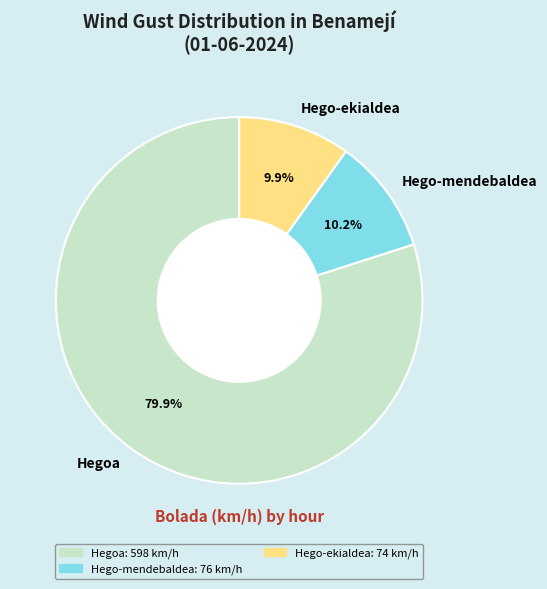

Count the number of slices in the pie.

3